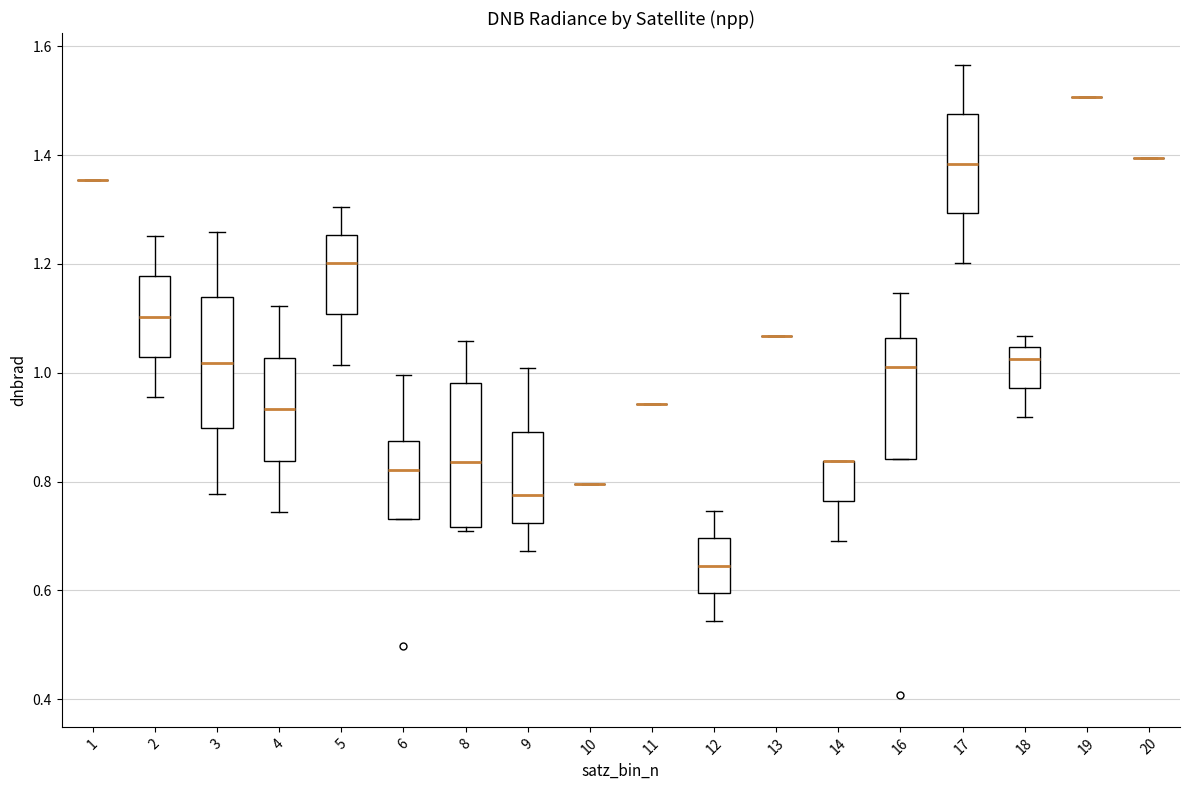

Reading left to right, transcribe this box plot: for each box, give where its median line is, the range the box spans, and where its two whiskers end, as read against the y-axis. The values are not printed on the chart, so give them approximately, as read against the axis.

1: box collapsed to a line at 1.36, whiskers 1.36 to 1.36
2: median 1.10, box 1.02 to 1.18, whiskers 0.96 to 1.26
3: median 1.02, box 0.90 to 1.14, whiskers 0.78 to 1.26
4: median 0.94, box 0.84 to 1.02, whiskers 0.74 to 1.12
5: median 1.20, box 1.10 to 1.26, whiskers 1.02 to 1.30
6: median 0.82, box 0.74 to 0.88, whiskers 0.74 to 1.00
8: median 0.84, box 0.72 to 0.98, whiskers 0.70 to 1.06
9: median 0.78, box 0.72 to 0.90, whiskers 0.68 to 1.00
10: box collapsed to a line at 0.80, whiskers 0.80 to 0.80
11: box collapsed to a line at 0.94, whiskers 0.94 to 0.94
12: median 0.64, box 0.60 to 0.70, whiskers 0.54 to 0.74
13: box collapsed to a line at 1.06, whiskers 1.06 to 1.06
14: median 0.84 (drawn on the box's upper edge), box 0.76 to 0.84, whiskers 0.68 to 0.84
16: median 1.02, box 0.84 to 1.06, whiskers 0.84 to 1.14
17: median 1.38, box 1.30 to 1.48, whiskers 1.20 to 1.56
18: median 1.02, box 0.98 to 1.04, whiskers 0.92 to 1.06
19: box collapsed to a line at 1.50, whiskers 1.50 to 1.50
20: box collapsed to a line at 1.40, whiskers 1.40 to 1.40